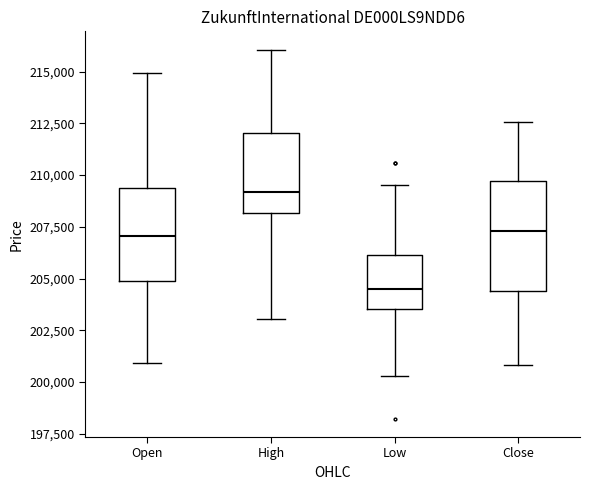

Reading left to right, transcribe this box plot: for each box, give where its median line is, the range the box spans, and where its two whiskers end, as read against the y-axis. The values are not printed on the chart, so give them approximately, as read against the axis.

Open: median 207000, box 205000 to 209500, whiskers 201000 to 215000
High: median 209000, box 208000 to 212000, whiskers 203000 to 216000
Low: median 204500, box 203500 to 206000, whiskers 200500 to 209500
Close: median 207500, box 204500 to 209500, whiskers 201000 to 212500